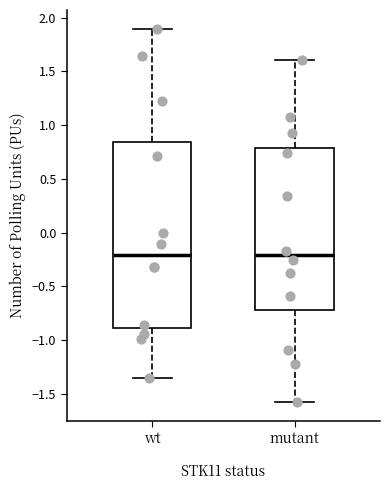

Reading left to right, read every box against the y-axis: the position of its median line, the range the box covers, and the ends of its whiskers. The values are not printed on the chart, so give them approximately, as read against the axis.

wt: median -0.20, box -0.90 to 0.85, whiskers -1.35 to 1.90
mutant: median -0.20, box -0.70 to 0.80, whiskers -1.60 to 1.60